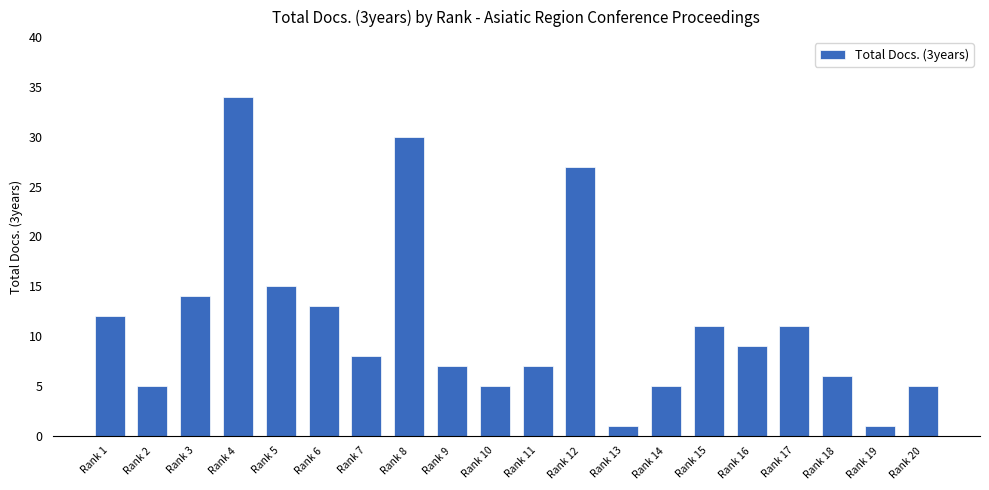

What is the difference between the values at Rank 17 and Rank 11?

4